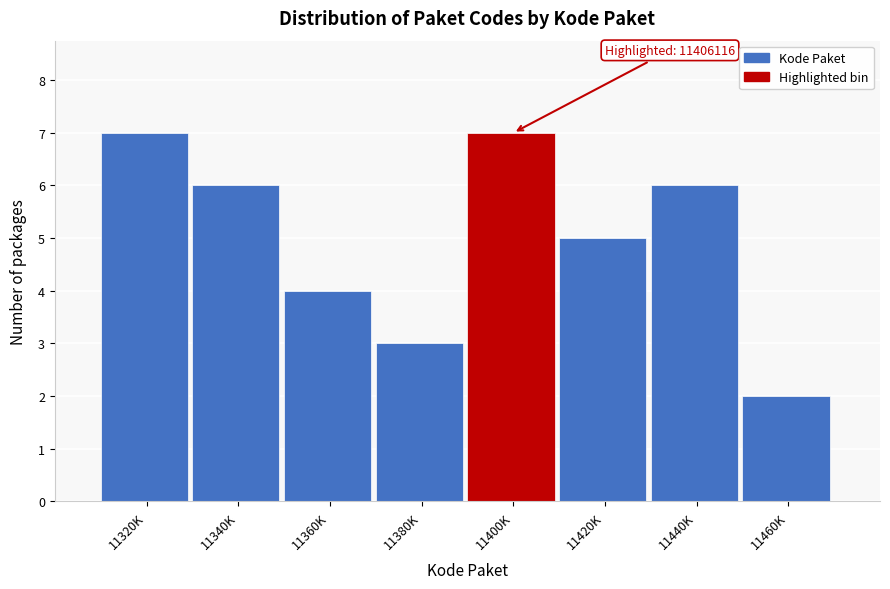

Reading right to left, list all the values displayed in this chart.

2	6	5	7	3	4	6	7